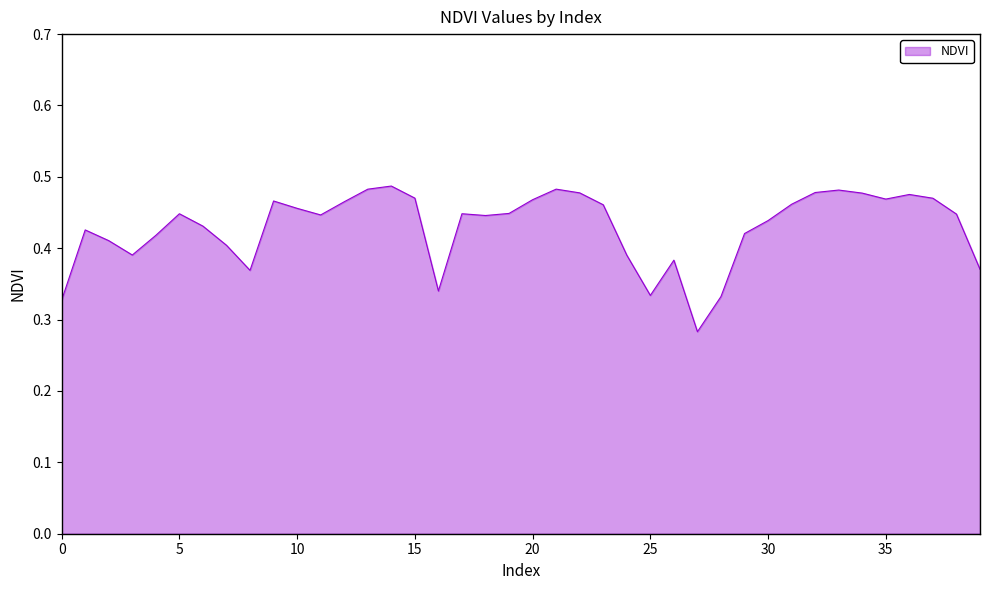

How many lines are shown in the chart?

1